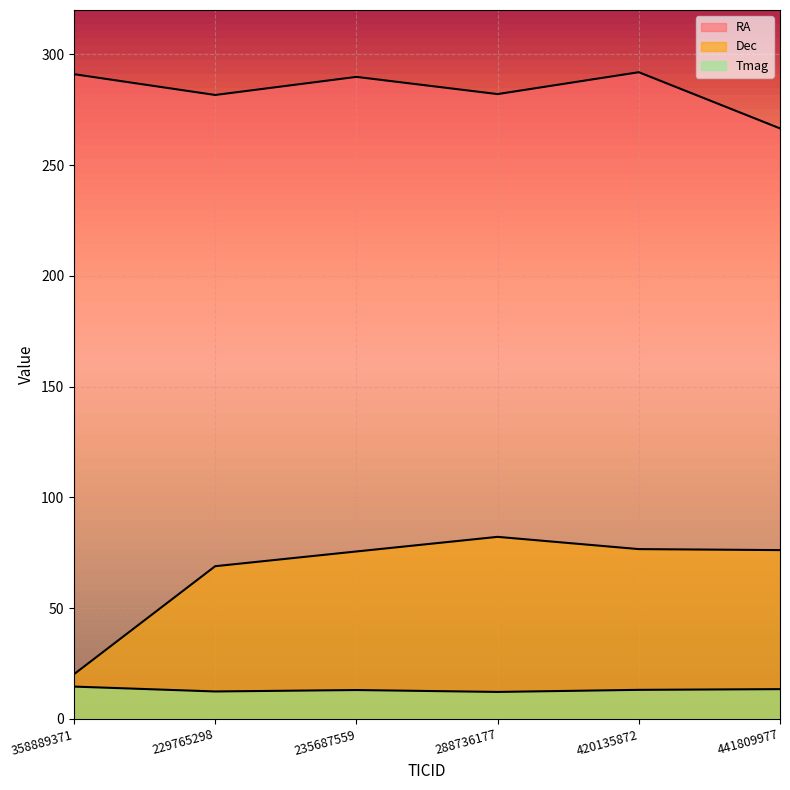

Reading left to right, extract all data points from this chart.

RA: 291.0	281.6	289.8	282.0	291.9	266.6
Dec: 20.2	68.9	75.6	82.2	76.6	76.2
Tmag: 14.6	12.4	13.0	12.2	13.1	13.4